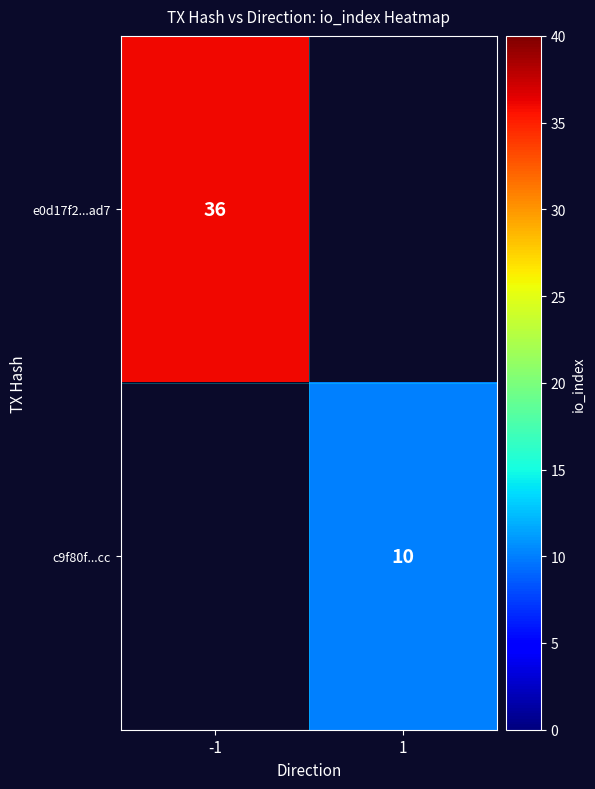

Is the value of e0d17f2...ad7 at -1 greater than the value of c9f80f...cc at 1?

Yes